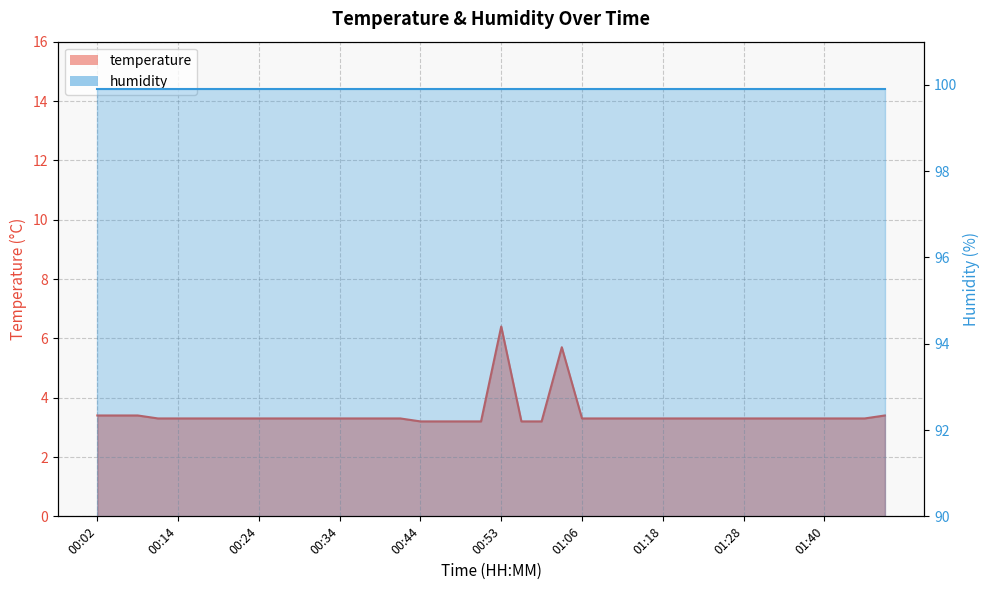

The chart shows a value of 1.5 at 01:01. True or false?

False